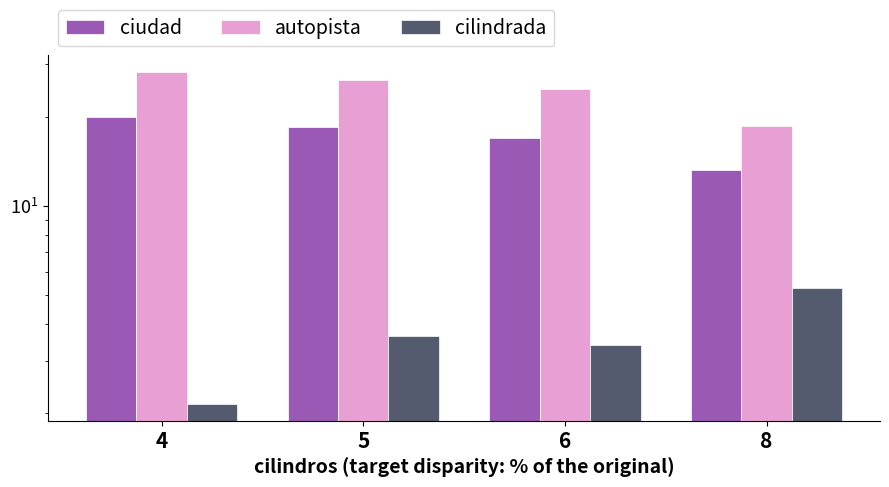

Are the bars grouped side by side (vs. stacked)?

Yes